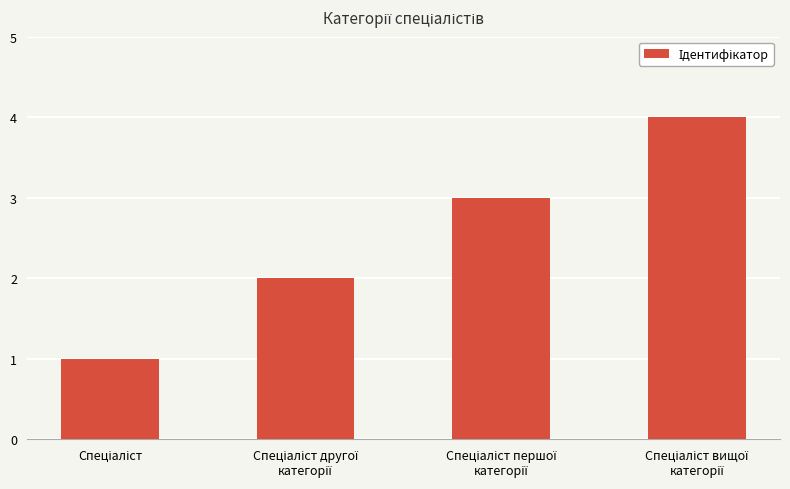

How many series are shown in this chart?

1